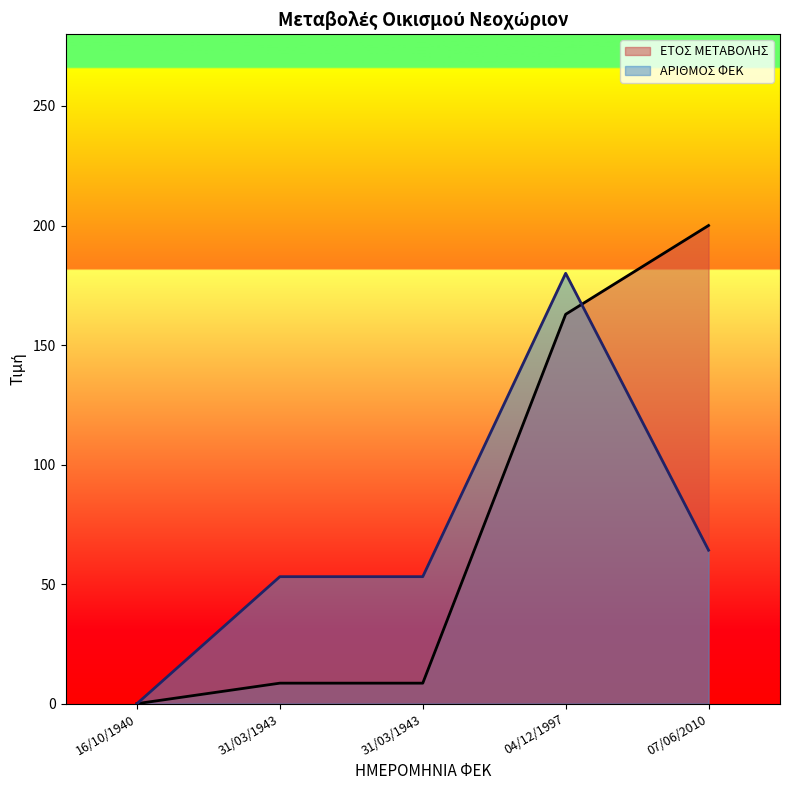

Which series has the largest range (max minus min)?

ΕΤΟΣ ΜΕΤΑΒΟΛΗΣ